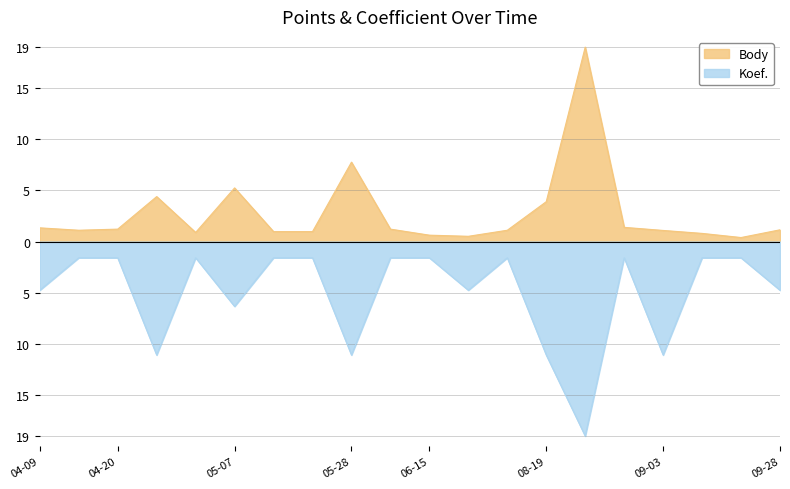

Which has a higher value, 2016-08-31 or 2016-06-15?

2016-08-31